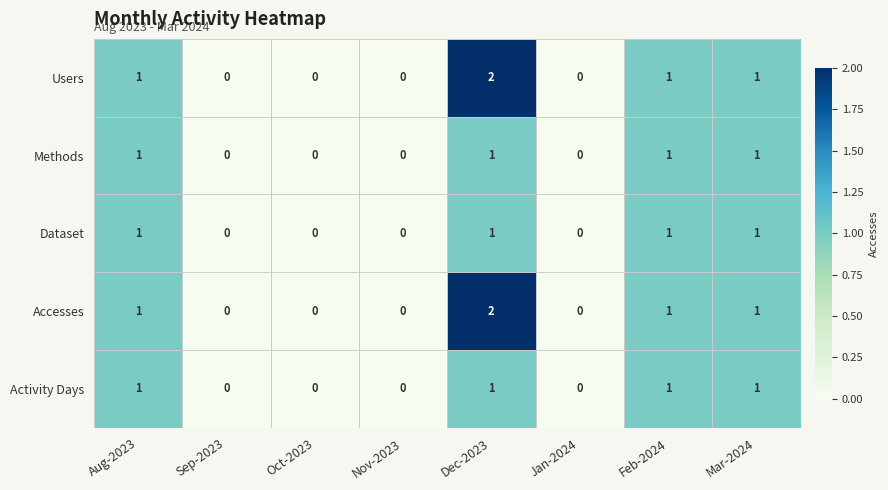

What is the total value across all series at Aug-2023?

5